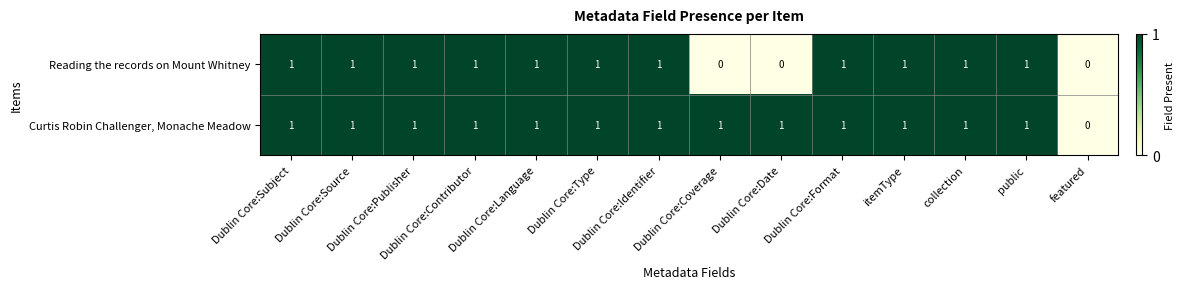

How many Curtis Robin Challenger, Monache Meadow values are between 1 and 2?

13